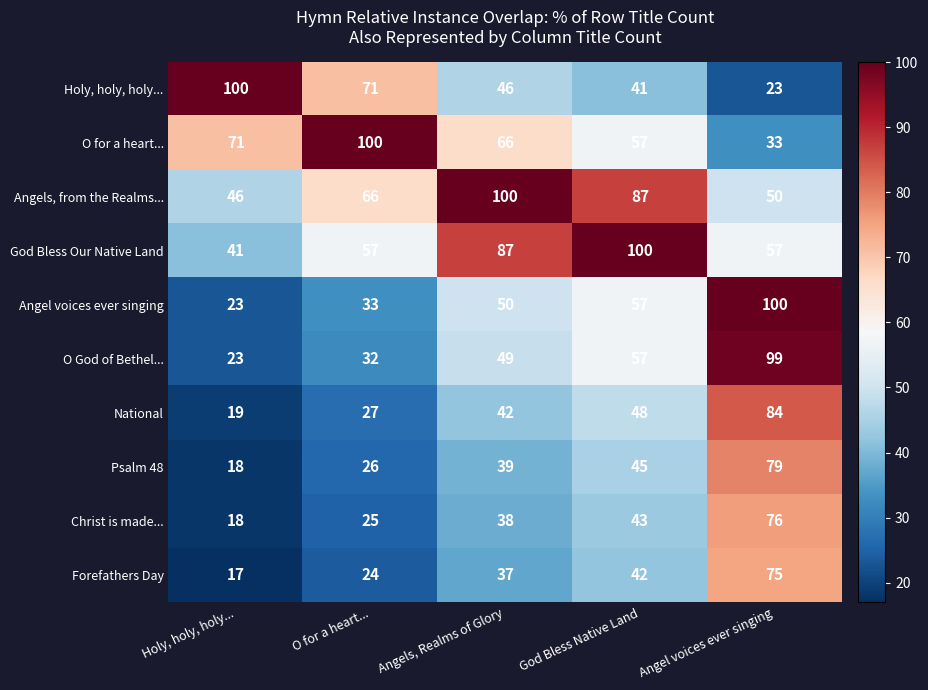

Rank the series at Angel voices ever singing from highest to lowest value.

Angel voices ever singing, O God of Bethel..., National, Psalm 48, Christ is made..., Forefathers Day, God Bless Our Native Land, Angels, from the Realms..., O for a heart..., Holy, holy, holy...